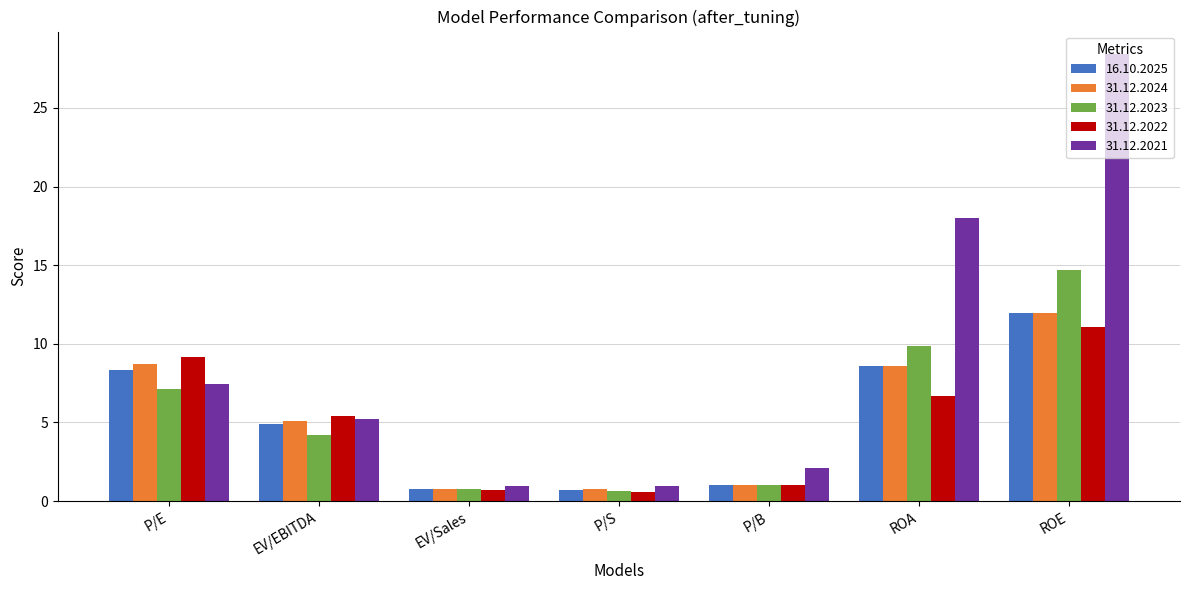

At P/E, list the series in order from largest to smallest.

31.12.2022, 31.12.2024, 16.10.2025, 31.12.2021, 31.12.2023